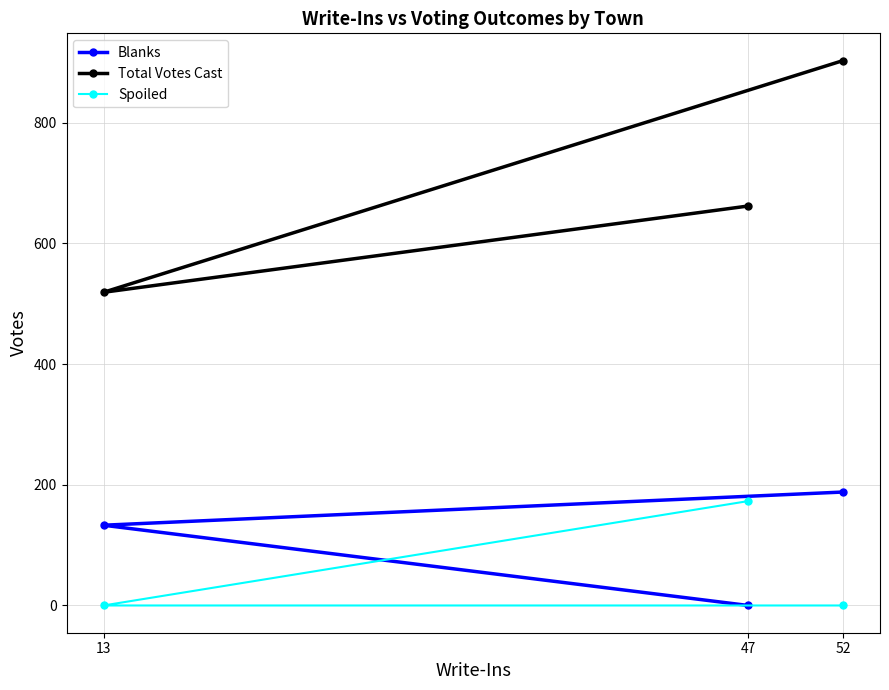

List the series in order of their peak value, lowest first.

Spoiled, Blanks, Total Votes Cast